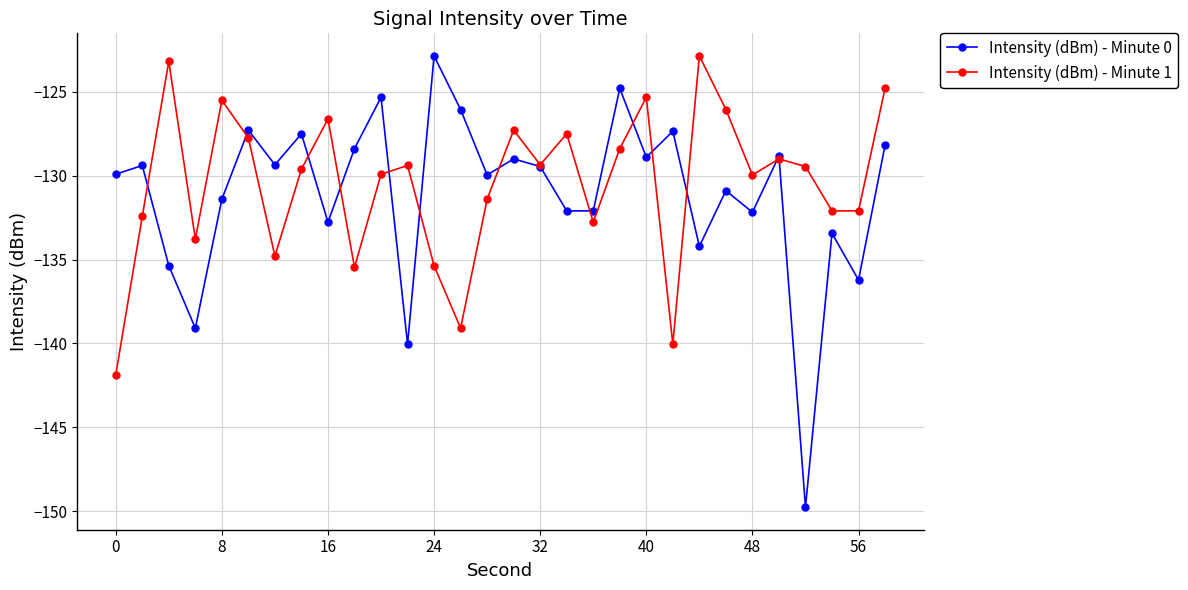

True or false: Intensity (dBm) - Minute 0 and Intensity (dBm) - Minute 1 cross at least once.

True